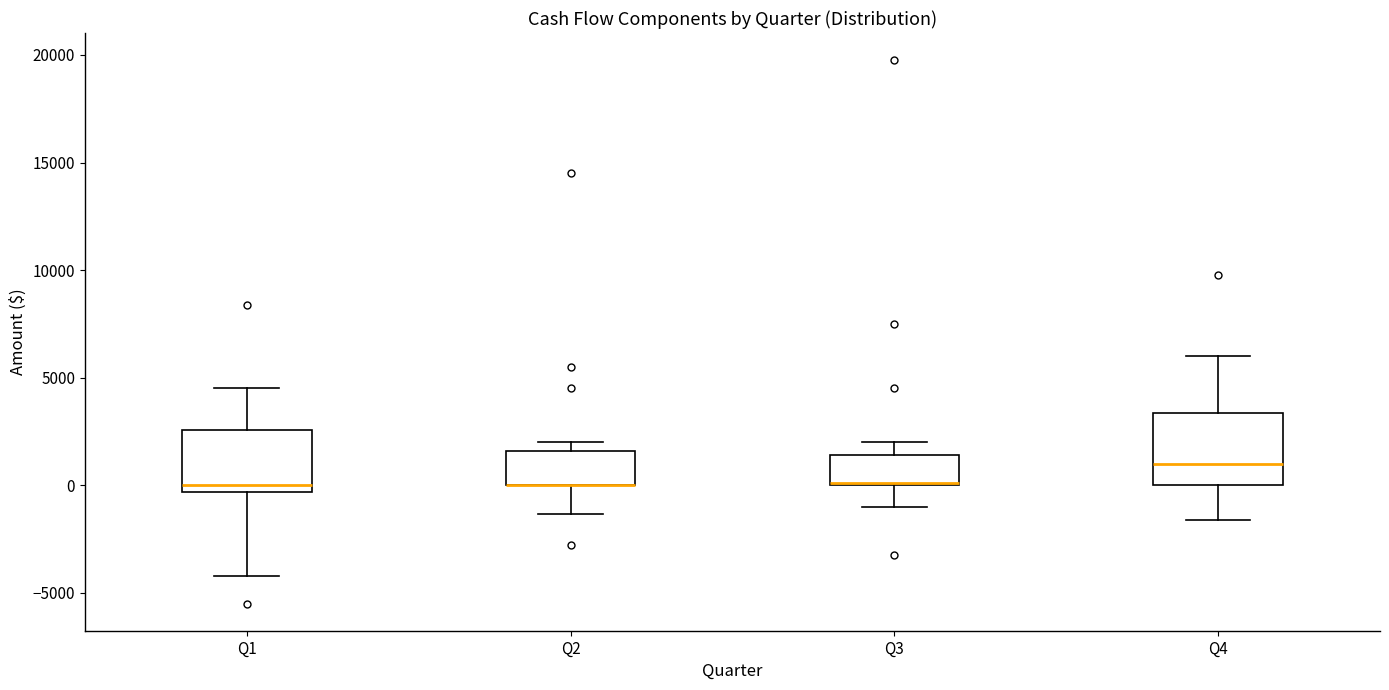

Reading left to right, read every box against the y-axis: the position of its median line, the range the box covers, and the ends of its whiskers. The values are not printed on the chart, so give them approximately, as read against the axis.

Q1: median 0, box -500 to 2500, whiskers -4000 to 4500
Q2: median 0 (drawn on the box's lower edge), box 0 to 1500, whiskers -1500 to 2000
Q3: median 0 (drawn on the box's lower edge), box 0 to 1500, whiskers -1000 to 2000
Q4: median 1000, box 0 to 3500, whiskers -1500 to 6000